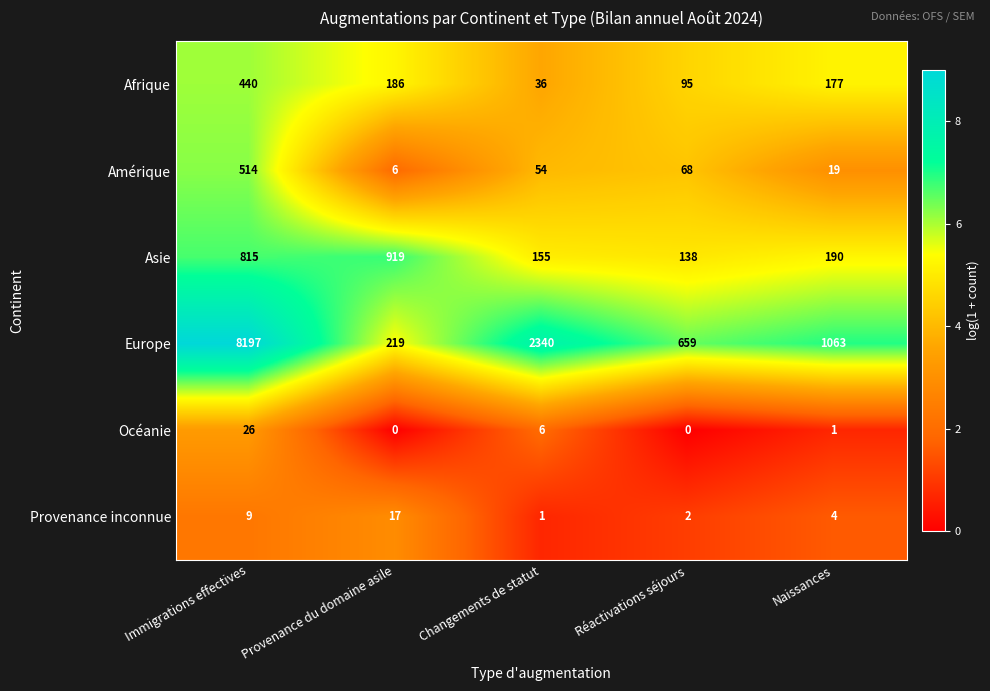

Is the value of Océanie at Changements de statut greater than the value of Afrique at Immigrations effectives?

No